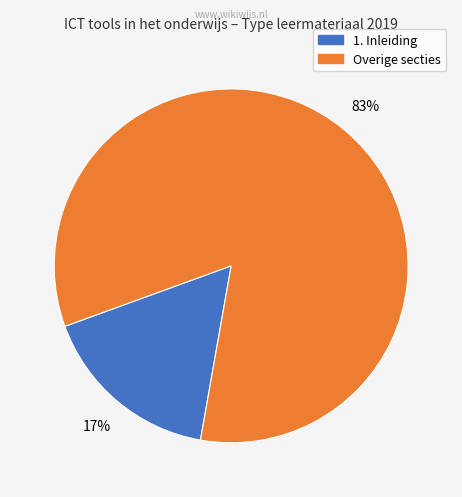

To the nearest percent, what is the average slice percentage?

50%